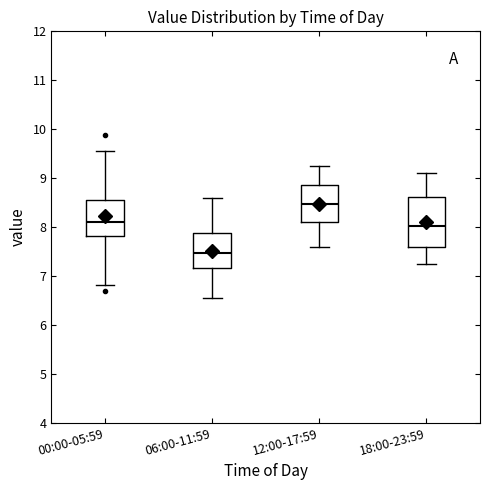

Where is the lower edge of the box for 06:00-11:59 on the y-axis? The values are not printed on the chart, so give them approximately, as read against the axis.

7.2